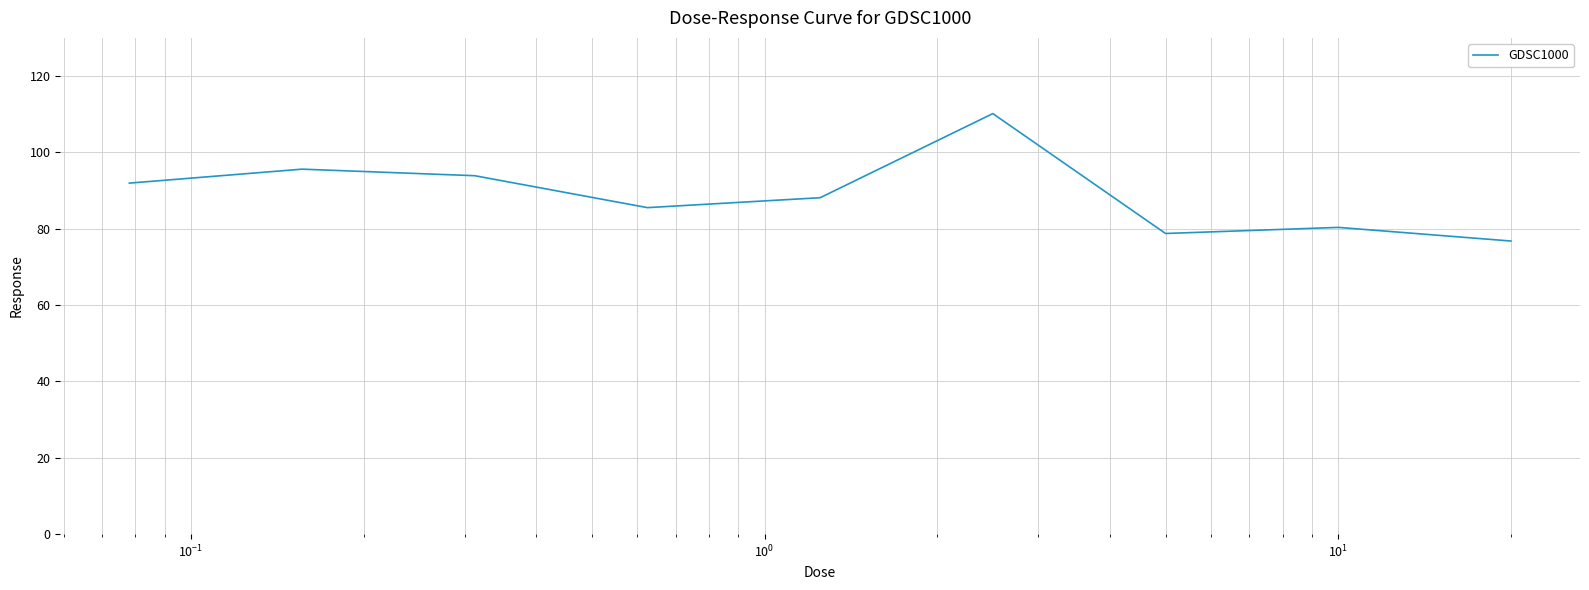

What is the difference between the maximum and minimum values?

33.4